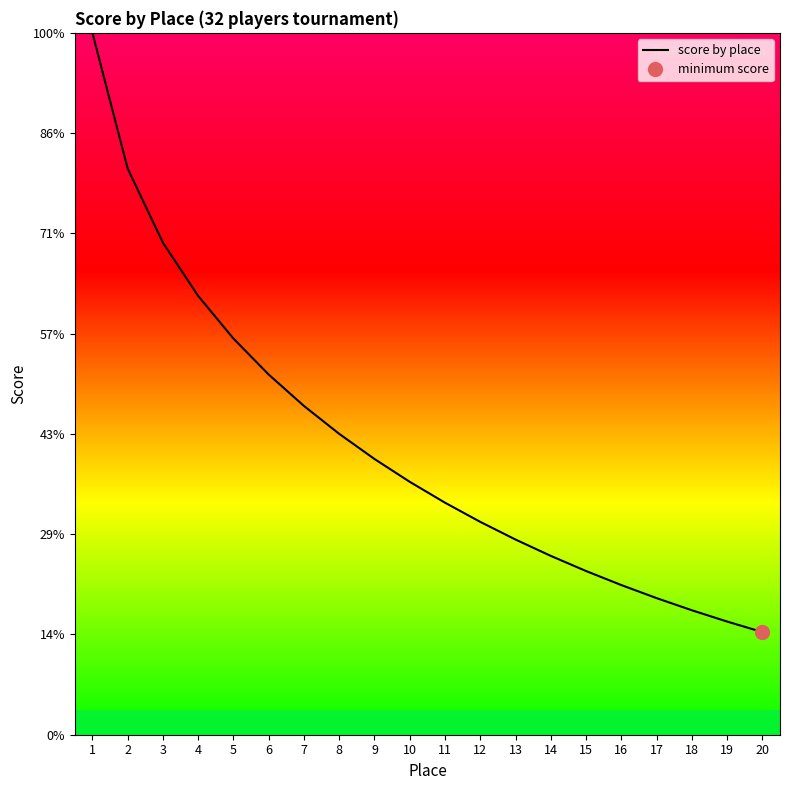

Does the chart have visible grid lines?

No